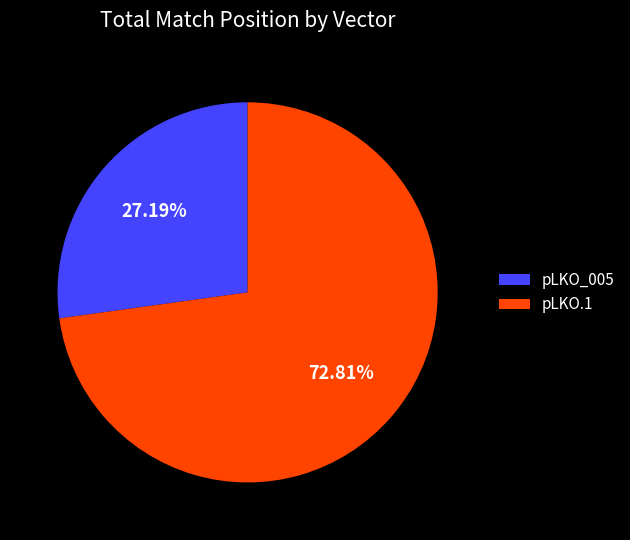

To the nearest percent, what is the average slice percentage?

50%